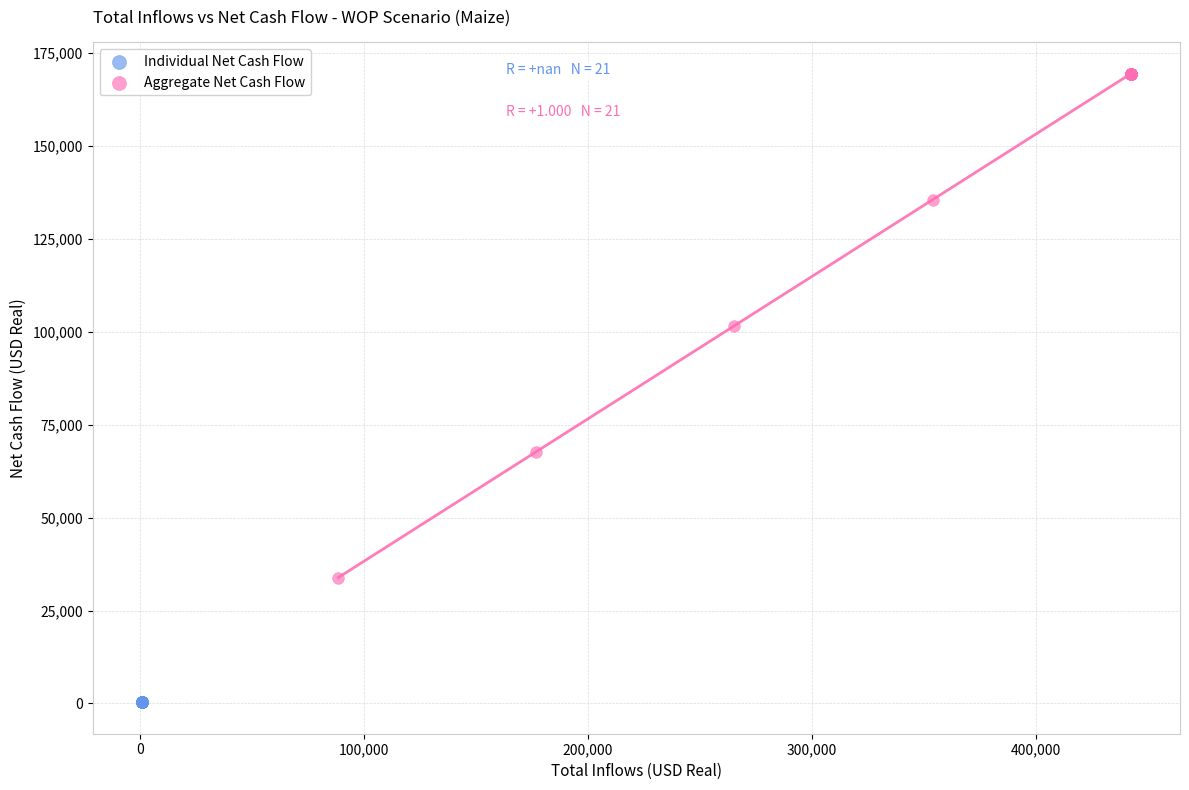

Which series contains the lowest Y value?

Individual Net Cash Flow